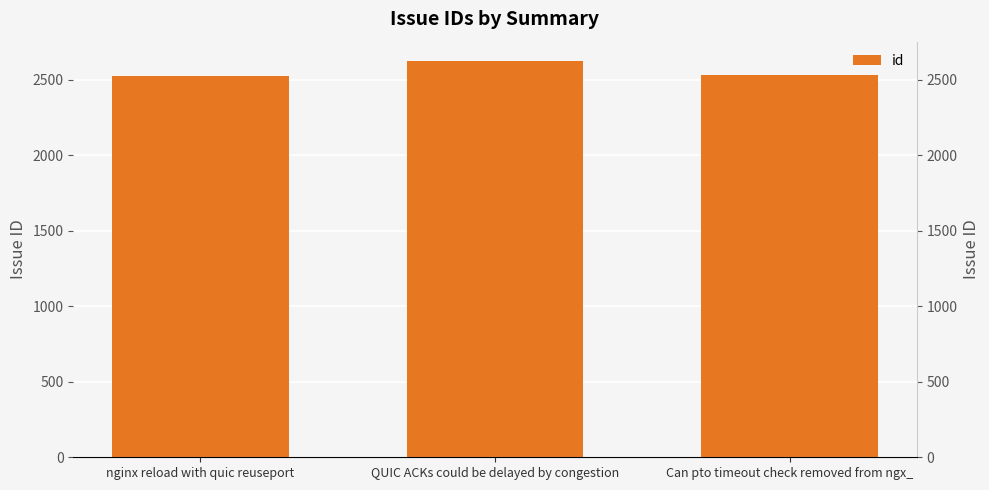

Which has a higher value, nginx reload with quic reuseport or QUIC ACKs could be delayed by congestion?

QUIC ACKs could be delayed by congestion